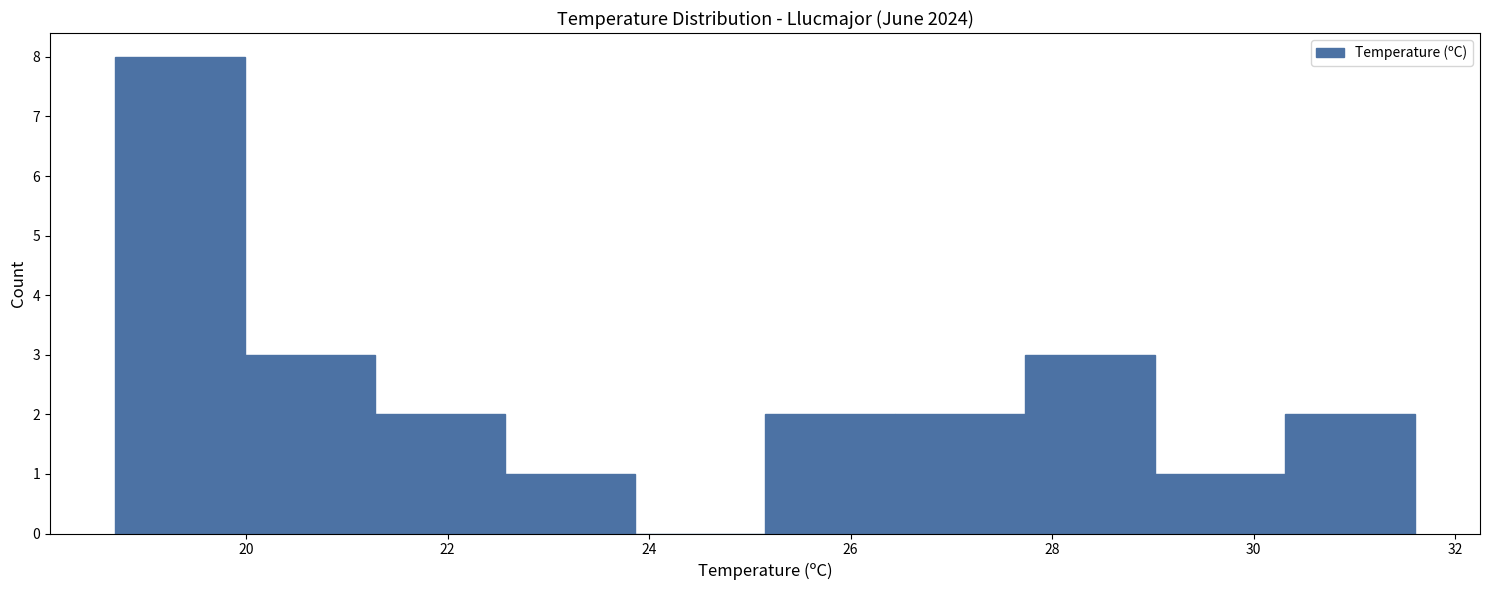

What is the height of the bar covering 29.0 to 30.4 on the x-axis? Neither the bar edges nor the heights are printed on the chart, so give them approximately, as read against the axes.

1